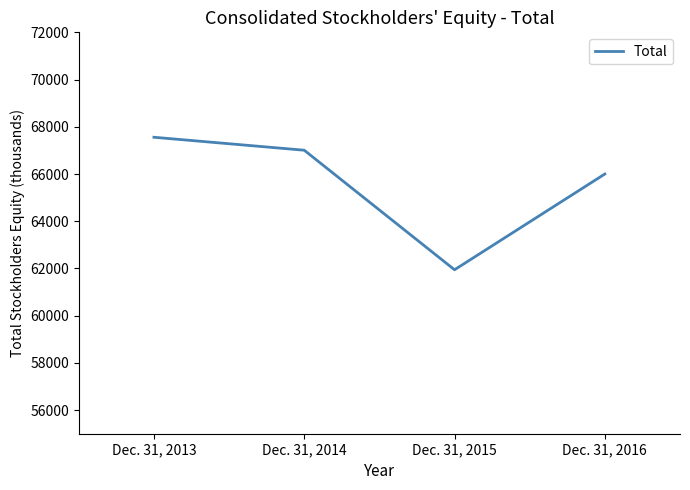

Does the chart have visible grid lines?

No